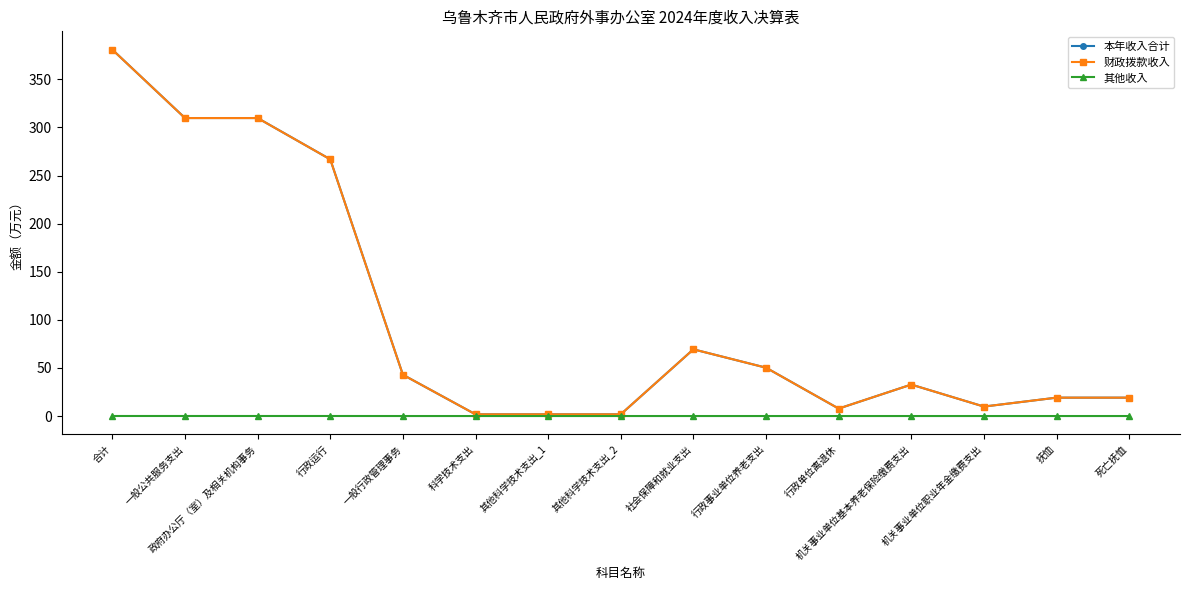

True or false: 本年收入合计 has more than 1 points higher than both neighbors.

True